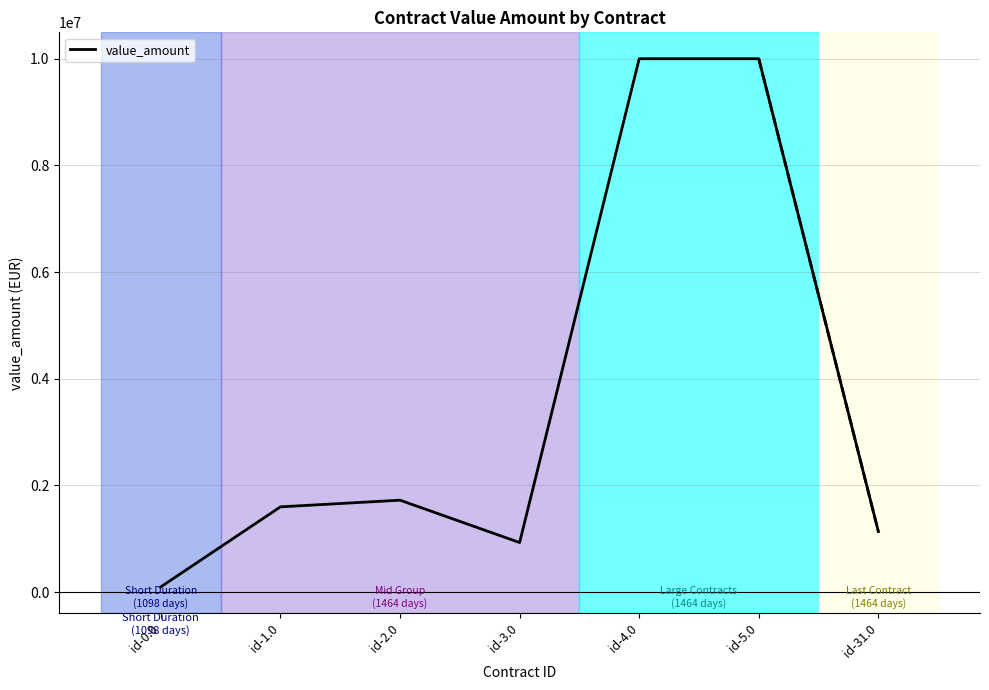

What is the difference between the values at id-0.0 and id-2.0?

1624552.5